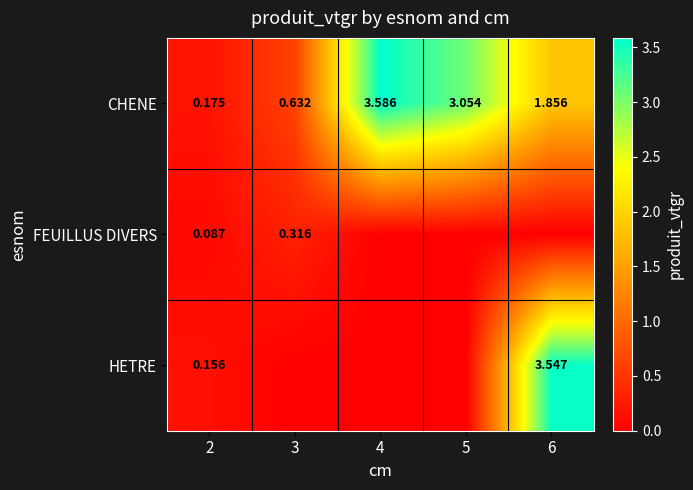

At which category is the sum across all series the highest?

6